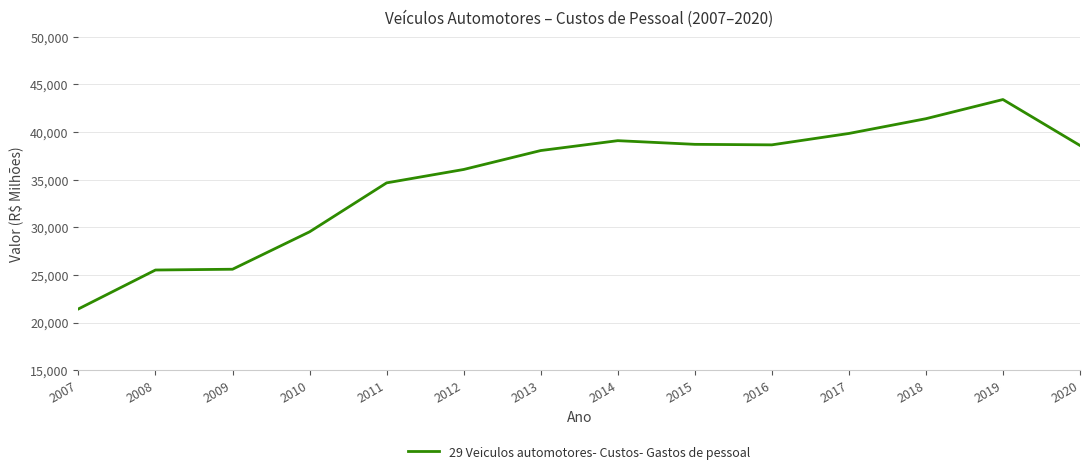

What is the difference between the values at 2019 and 2011?

8750.2